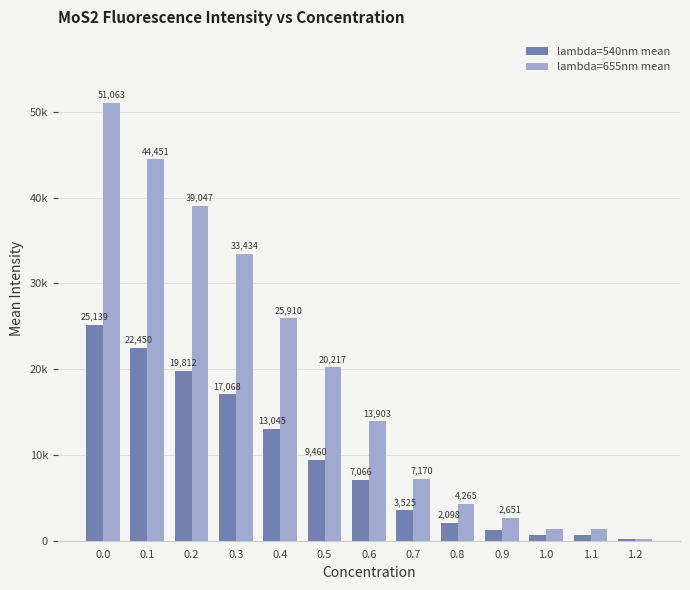

What is the value of the lambda=540nm mean bar at the 7th from the left?

7066.0